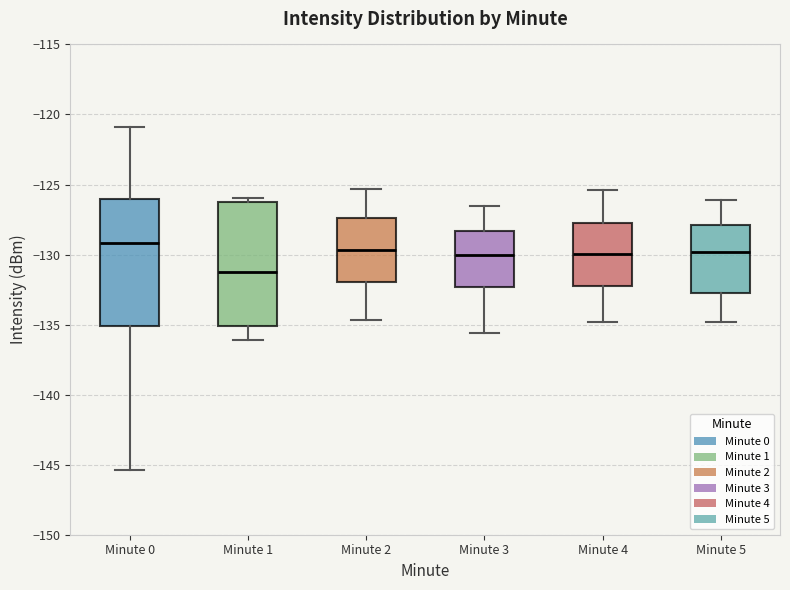

Reading left to right, transcribe this box plot: for each box, give where its median line is, the range the box spans, and where its two whiskers end, as read against the y-axis. The values are not printed on the chart, so give them approximately, as read against the axis.

Minute 0: median -129.0, box -135.0 to -126.0, whiskers -145.5 to -121.0
Minute 1: median -131.5, box -135.0 to -126.5, whiskers -136.0 to -126.0
Minute 2: median -129.5, box -132.0 to -127.5, whiskers -134.5 to -125.5
Minute 3: median -130.0, box -132.5 to -128.5, whiskers -135.5 to -126.5
Minute 4: median -130.0, box -132.0 to -127.5, whiskers -135.0 to -125.5
Minute 5: median -130.0, box -133.0 to -128.0, whiskers -135.0 to -126.0